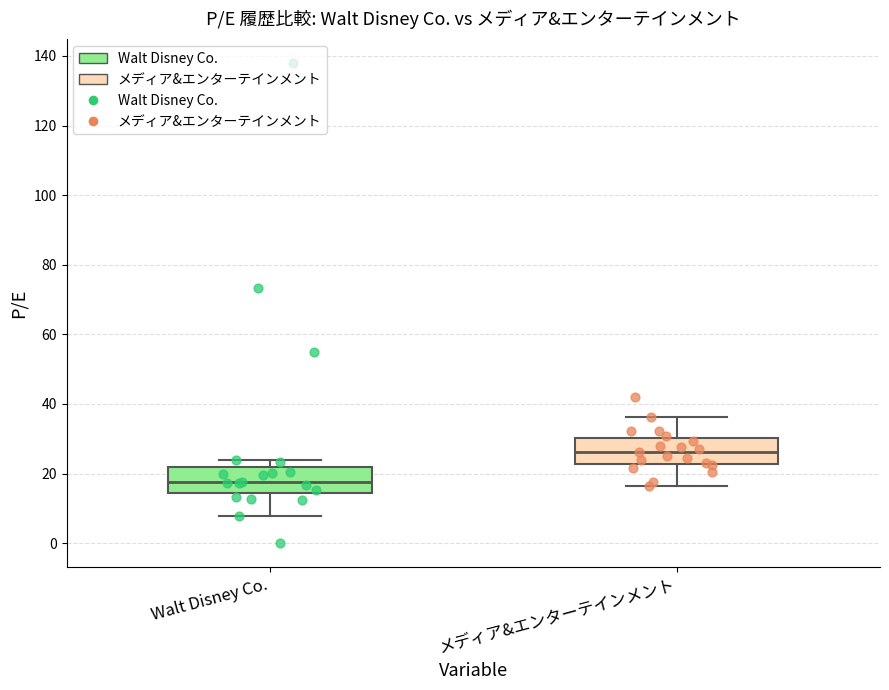

Reading left to right, read every box against the y-axis: the position of its median line, the range the box covers, and the ends of its whiskers. The values are not printed on the chart, so give them approximately, as read against the axis.

Walt Disney Co.: median 18, box 14 to 22, whiskers 8 to 24
メディア&エンターテインメント: median 26, box 22 to 30, whiskers 16 to 36